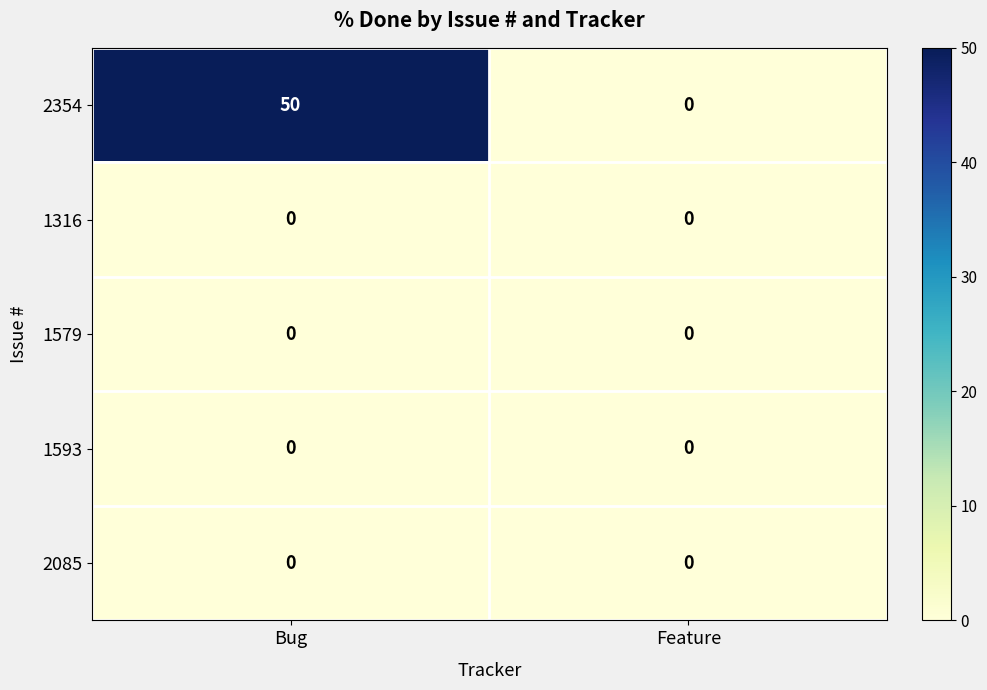

Which series has the widest spread of values?

2354